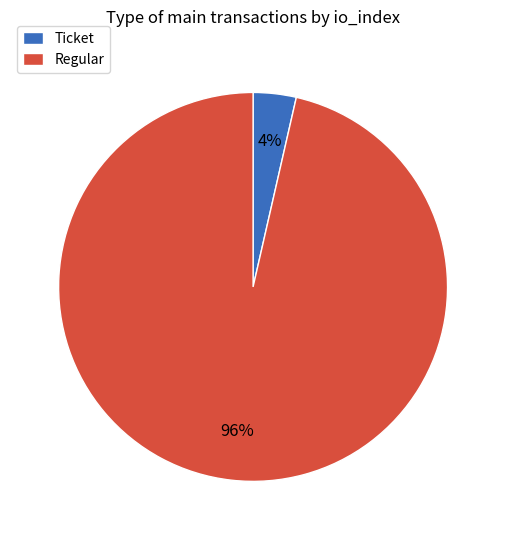

Do Ticket and Regular together represent more than half of the pie?

Yes